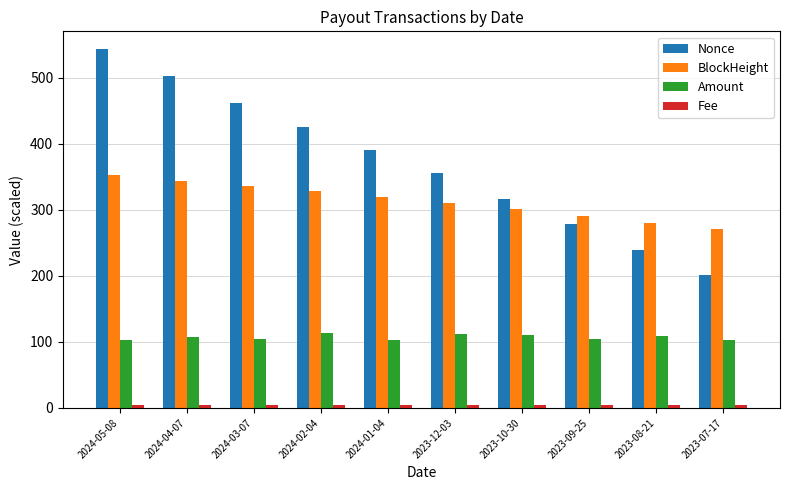

What is the total value across all series at 2024-04-07?

957.5